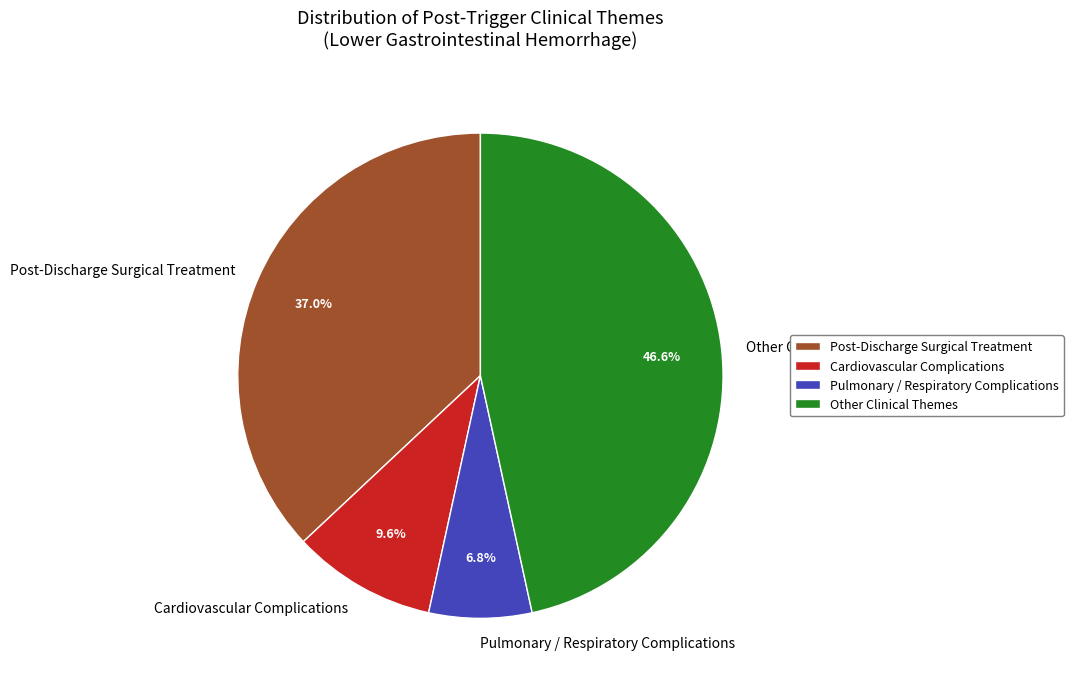

How many segments does this pie chart have?

4